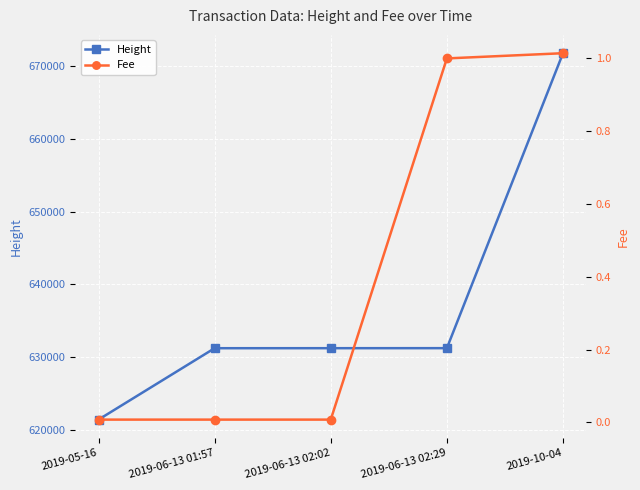

Rank the series by their average value, from lowest to highest.

Fee, Height